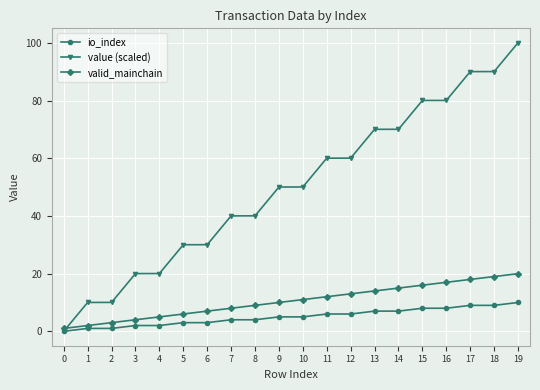

The valid_mainchain series shows 19.9 at 11. True or false?

False